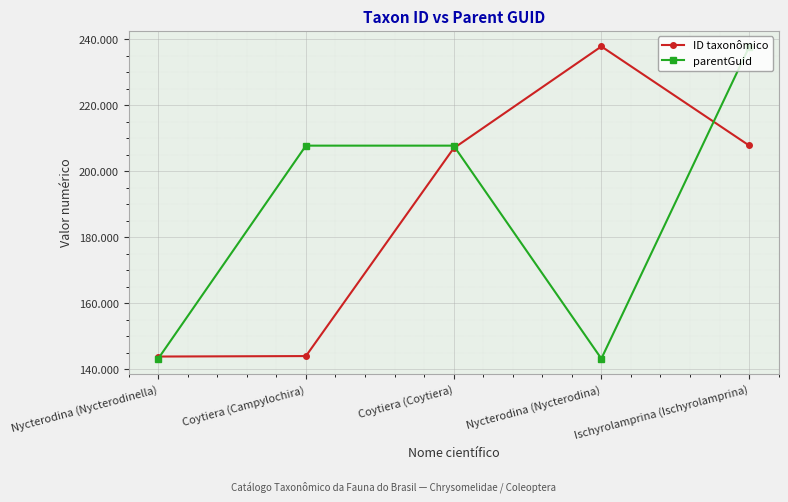

Rank the series by their maximum value, from highest to lowest.

ID taxonômico, parentGuid